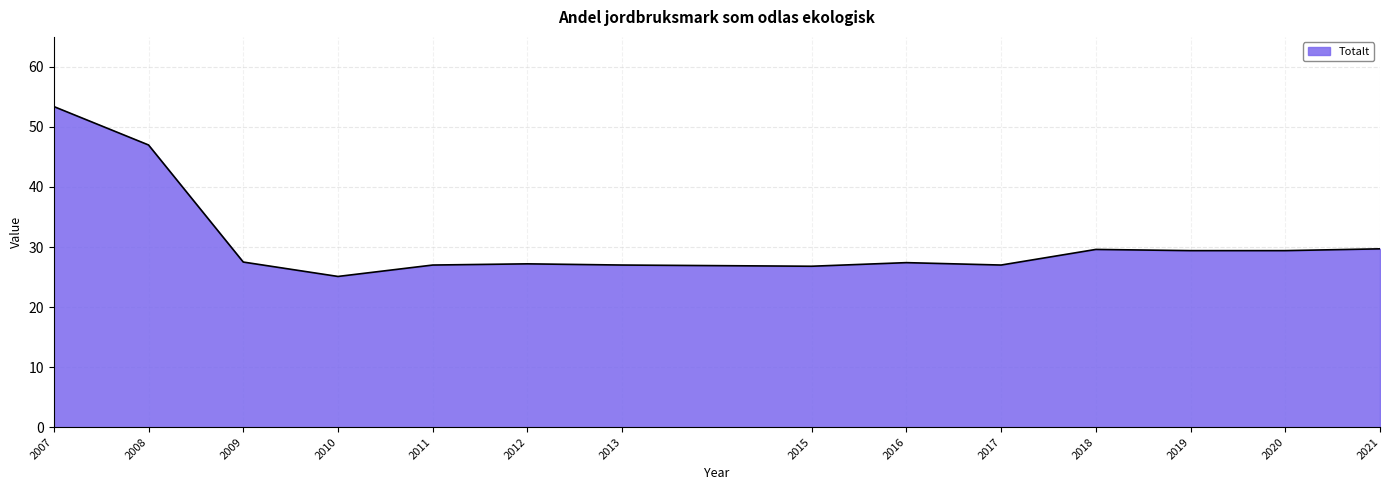

At which label is the value closest to 39?

2008